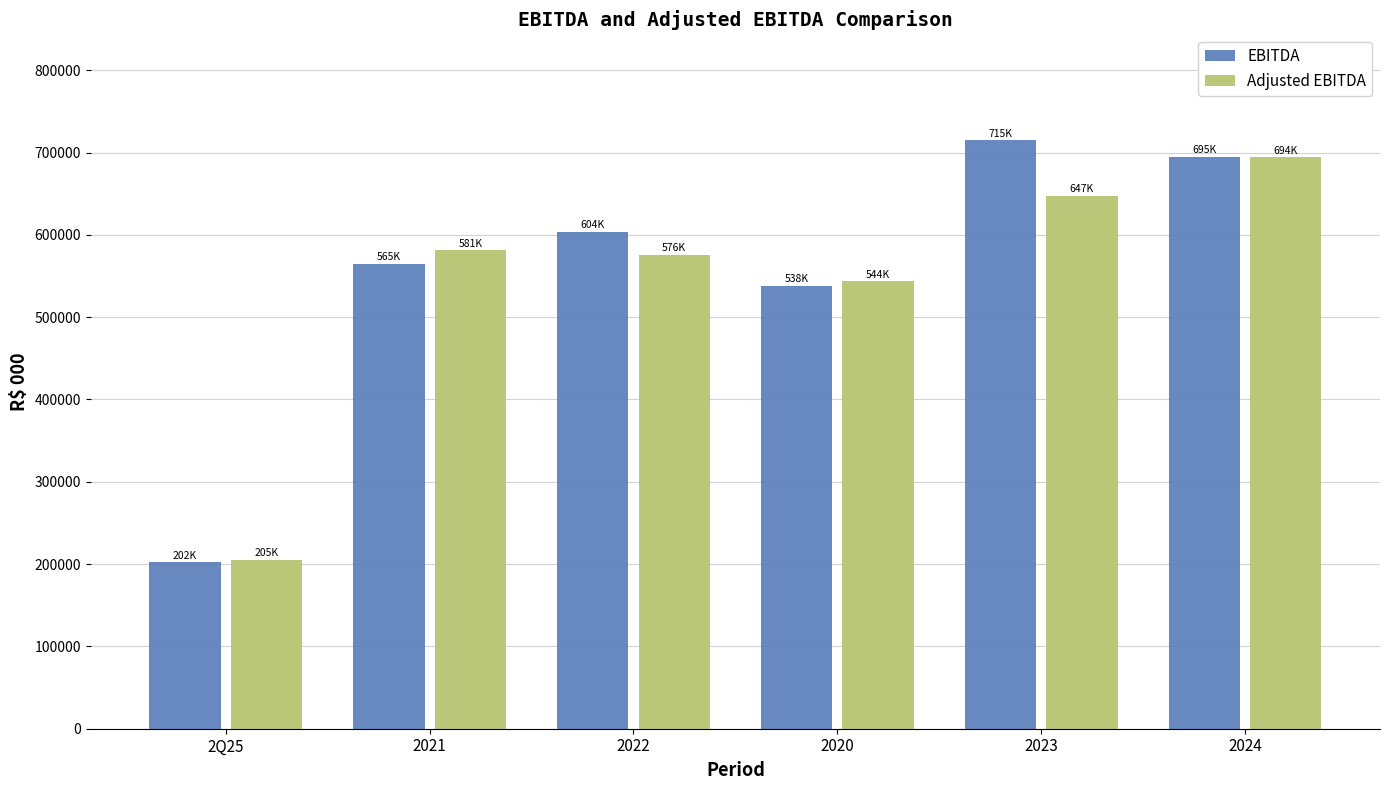

The value of EBITDA at 2Q25 is 202161.9. True or false?

True